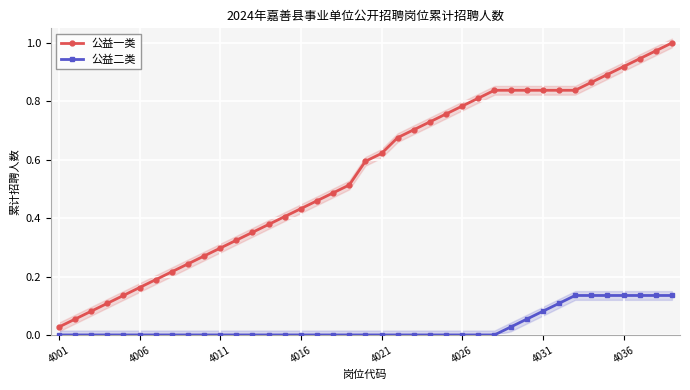

The value of 公益一类 at 34 is 0.9. True or false?

True